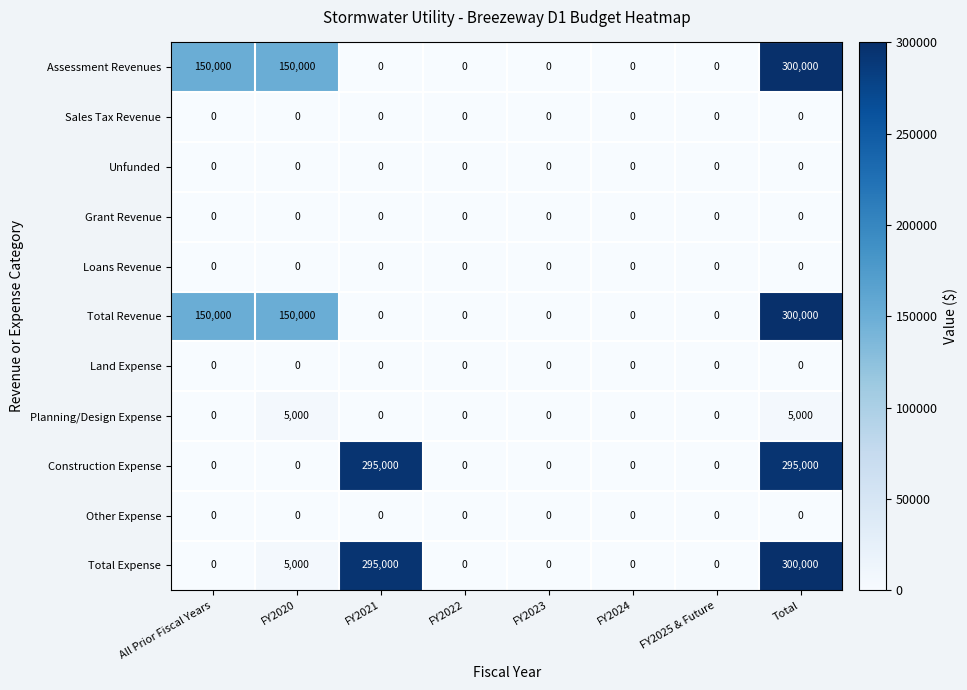

At which category is the sum across all series the highest?

Total